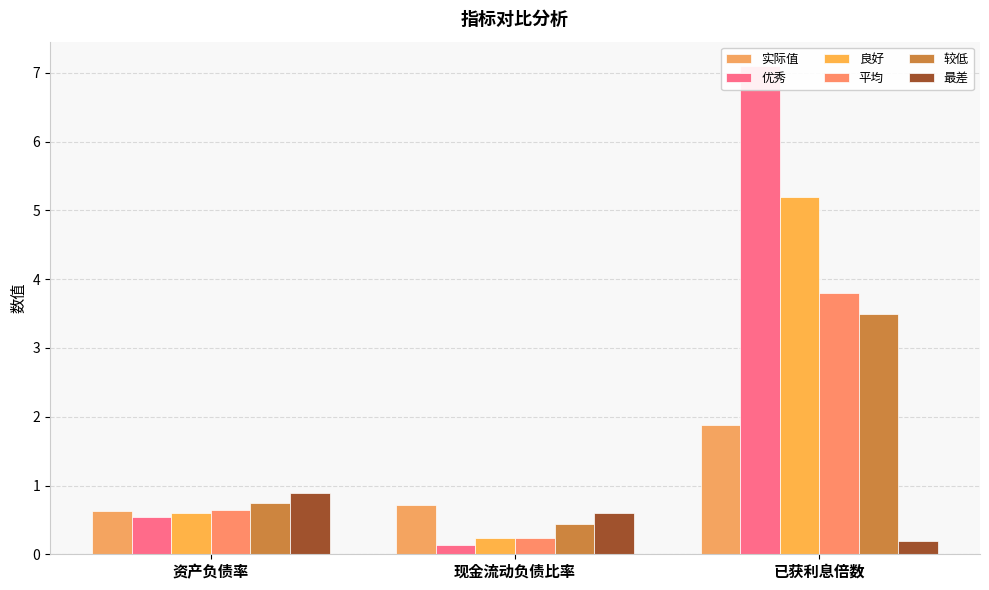

What is the label of the 2nd bar from the left?

现金流动负债比率